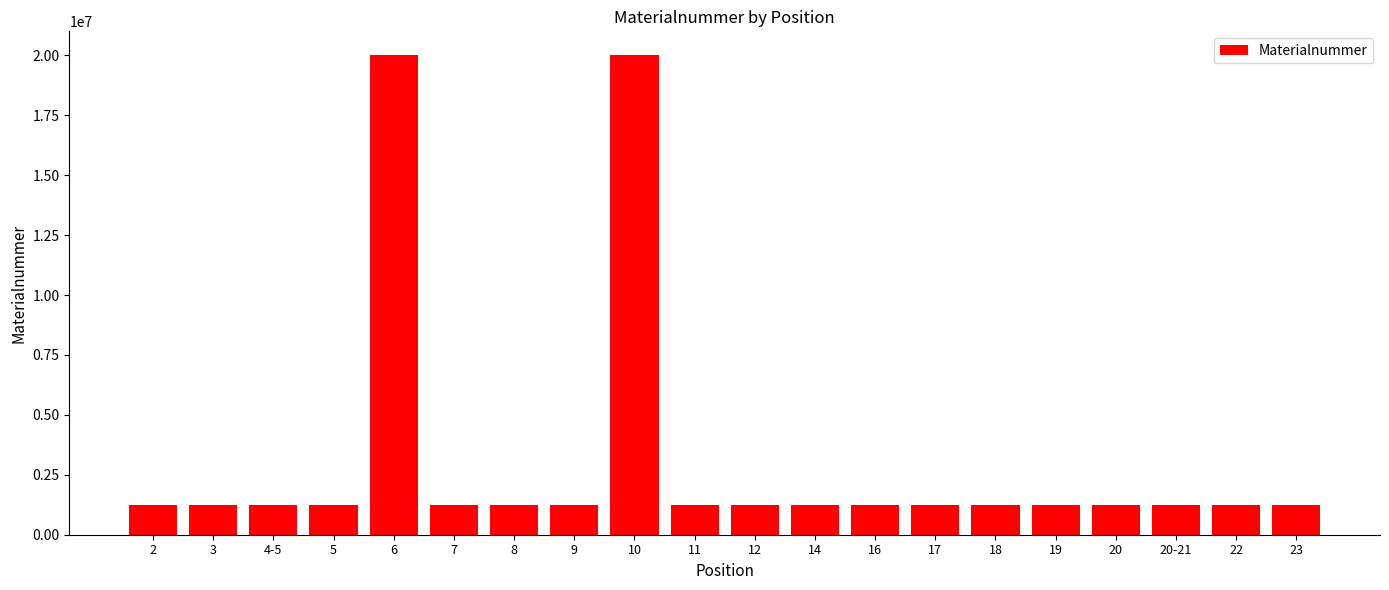

Is it true that the value at 3 is 1225151?

True